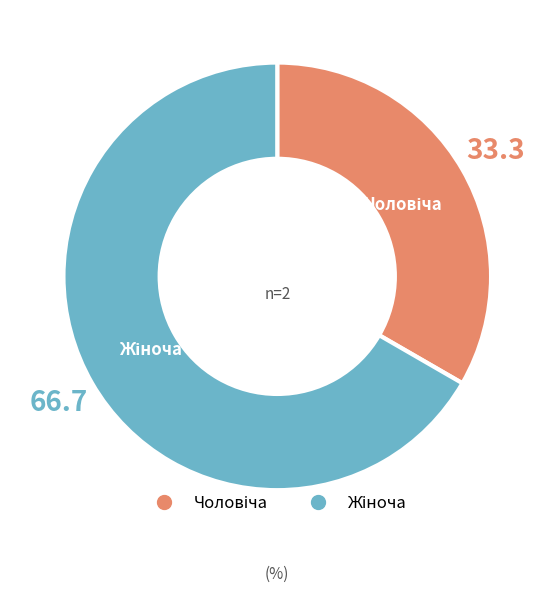

Is there a majority slice in this chart?

Yes